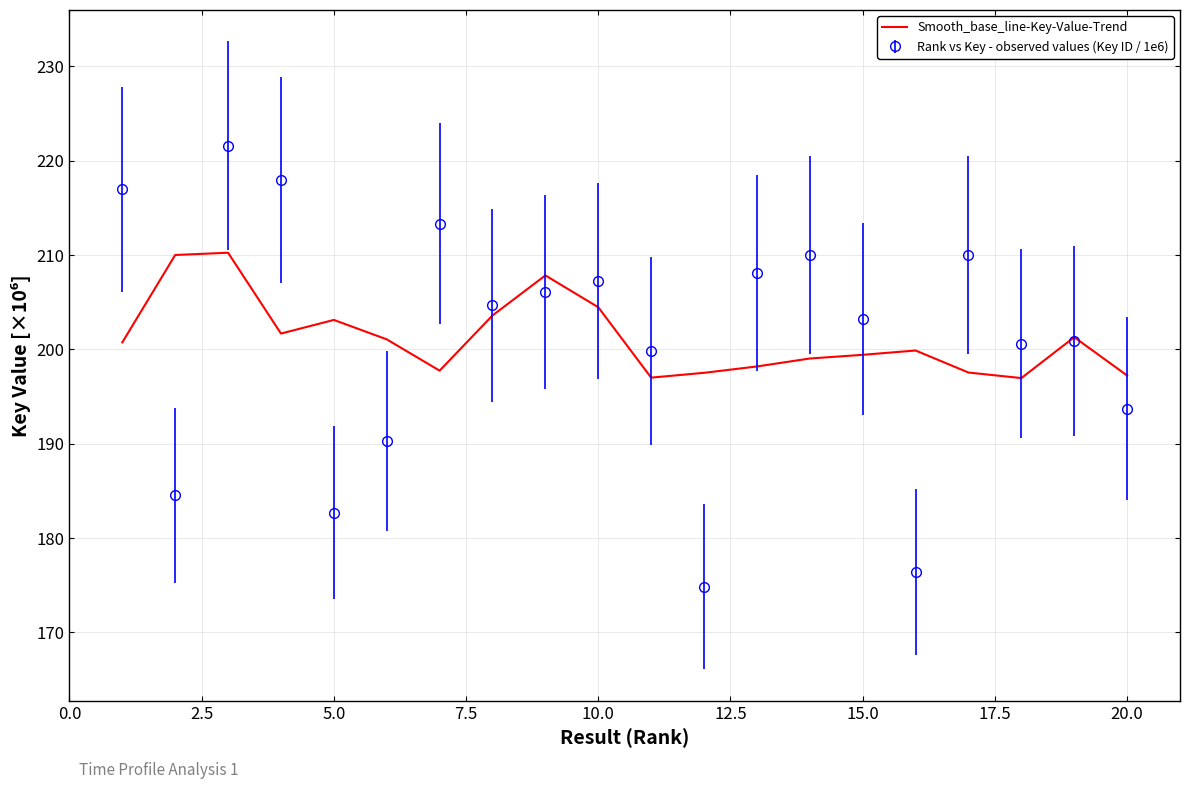

Which series has the widest spread of values?

Rank vs Key - observed values (Key ID / 1e6)